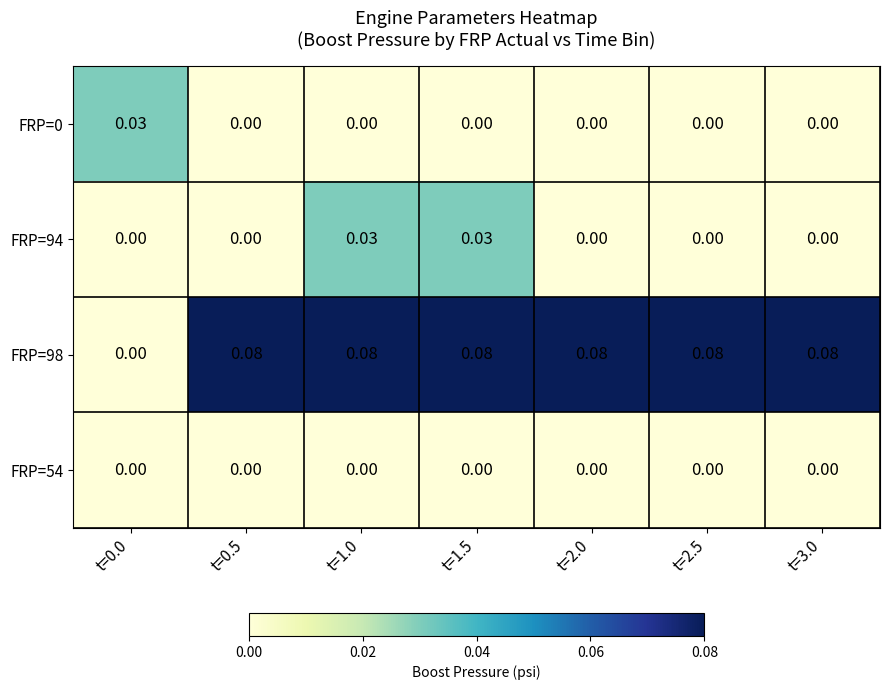

At how many categories does at least one series exceed 0?

7